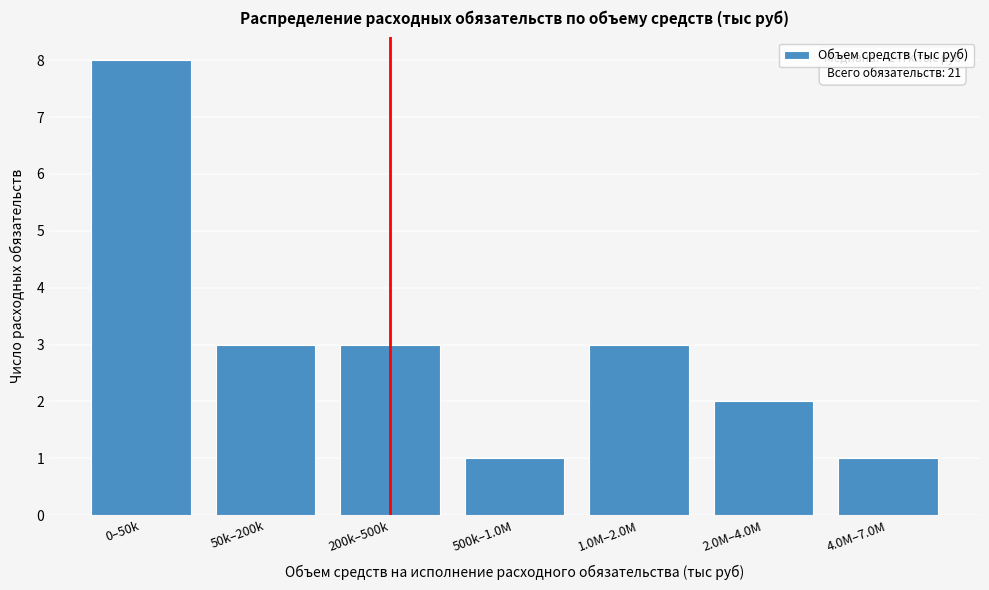

Reading right to left, list all the values displayed in this chart.

1	2	3	1	3	3	8